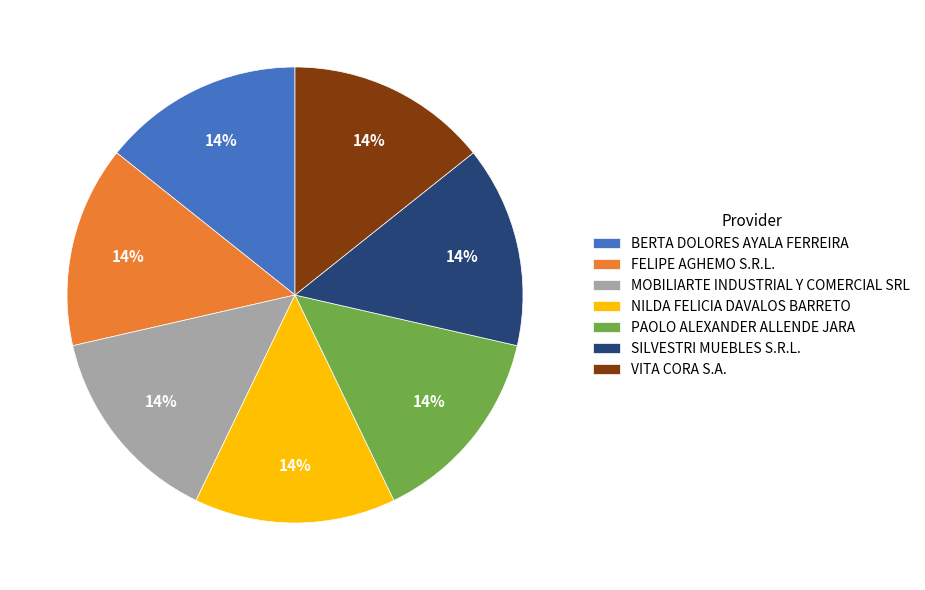

What percentage is the SILVESTRI MUEBLES S.R.L. slice, to the nearest percent?

14%